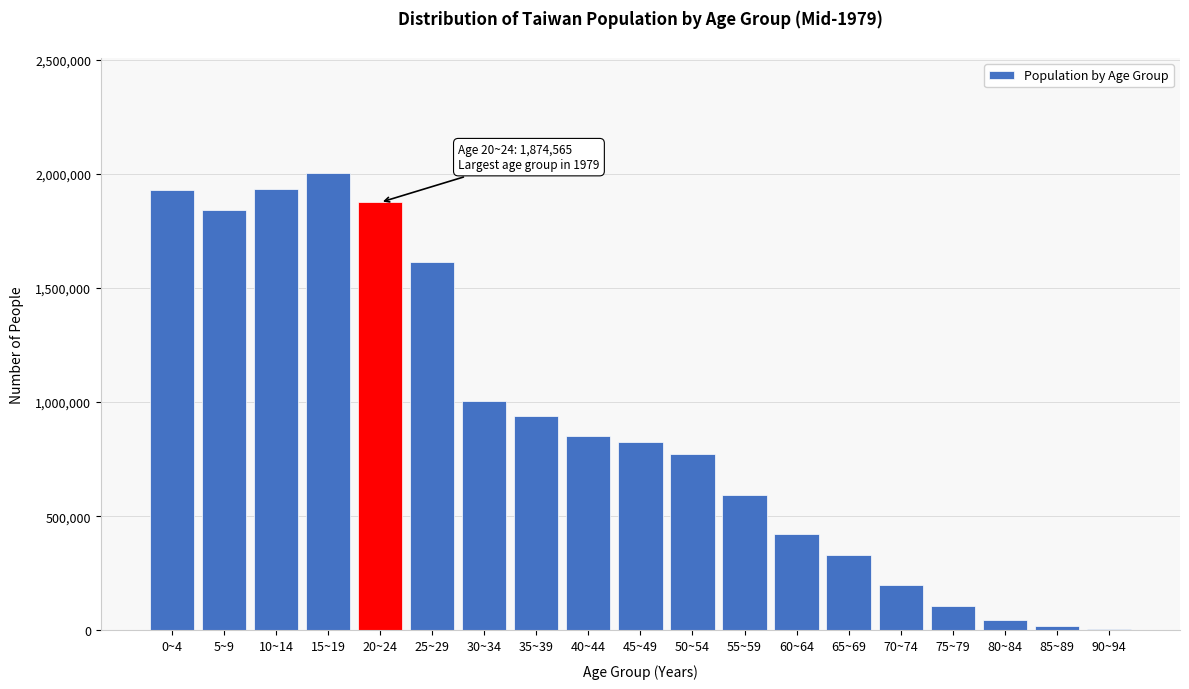

What is the greatest value displayed?

2004788.0